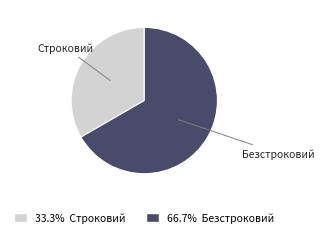

Which slice is the largest?

Безстроковий